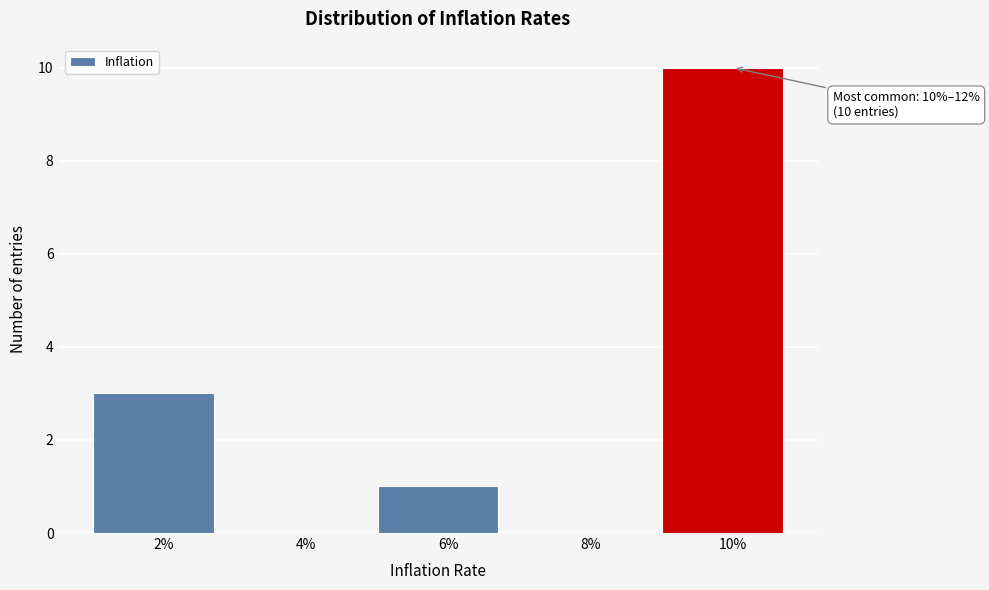

Reading left to right, transcribe all the data shown in this chart.

2%=3	4%=0	6%=1	8%=0	10%=10